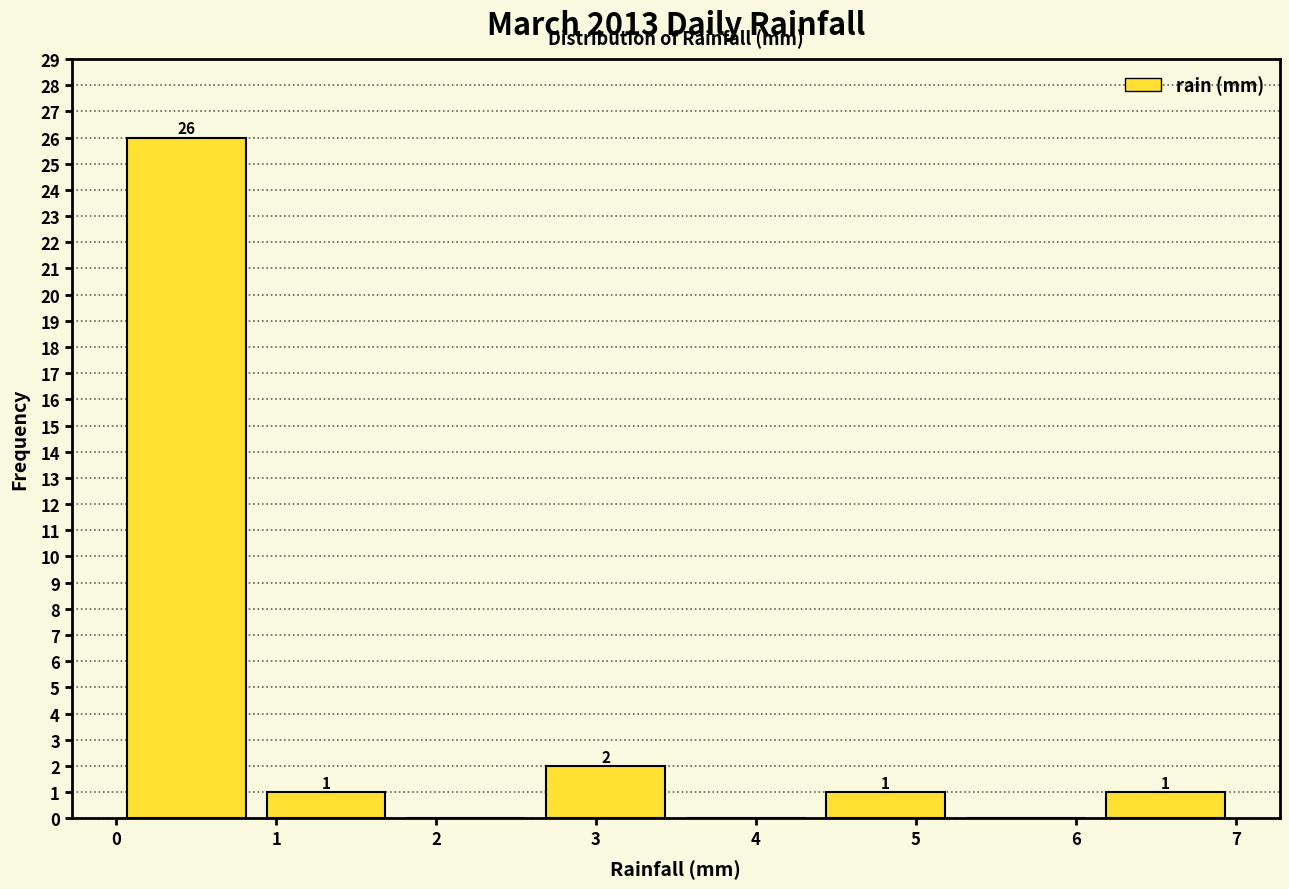

Over which range of the x-axis is the bar tallest?

0.0 to 0.9